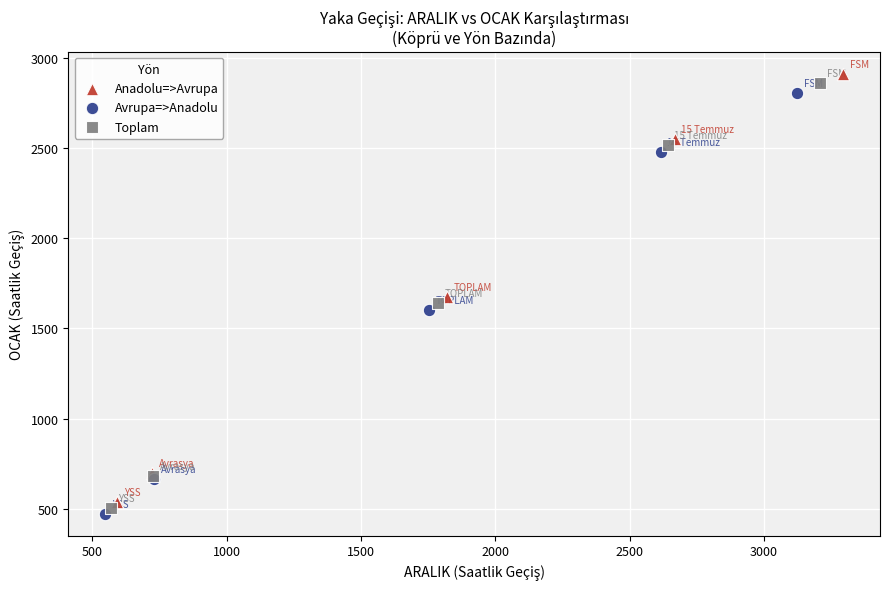

Which series contains the highest Y value?

Anadolu=>Avrupa